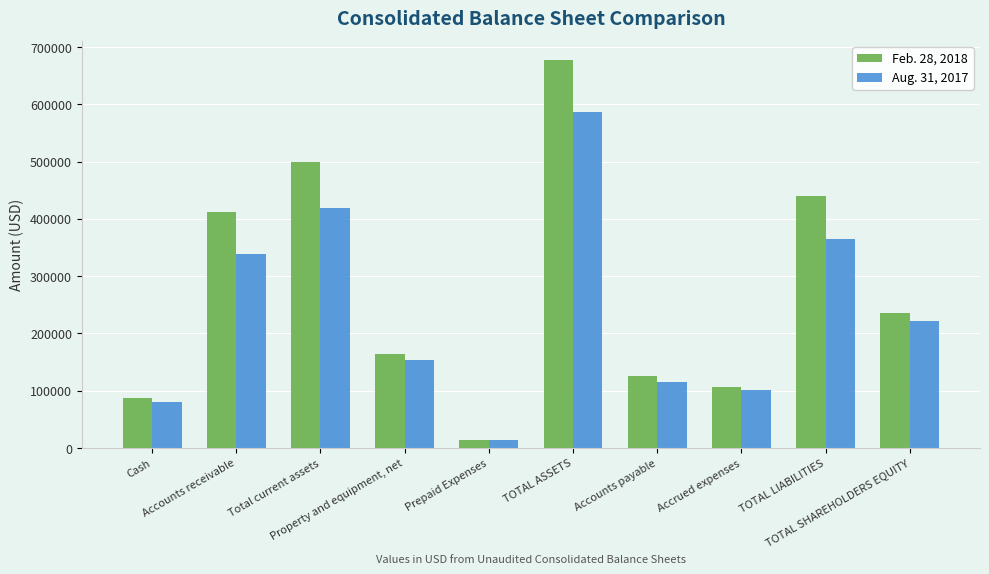

Which category has the lowest value in the Aug. 31, 2017 series?

Prepaid Expenses